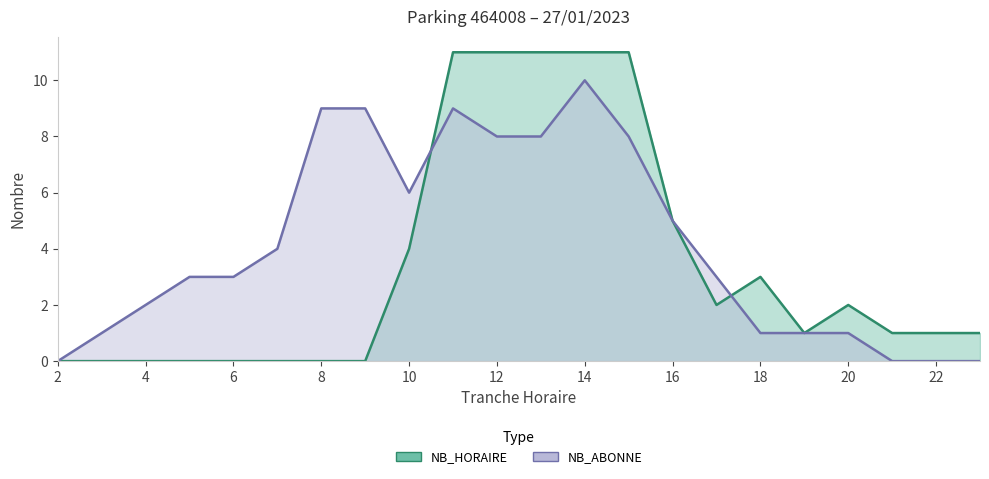

Reading right to left, extract all data points from this chart.

NB_HORAIRE: 23=1	22=1	21=1	20=2	19=1	18=3	17=2	16=5	15=11	14=11	13=11	12=11	11=11	10=4	9=0	8=0	7=0	6=0	5=0	4=0	3=0	2=0
NB_ABONNE: 23=0	22=0	21=0	20=1	19=1	18=1	17=3	16=5	15=8	14=10	13=8	12=8	11=9	10=6	9=9	8=9	7=4	6=3	5=3	4=2	3=1	2=0